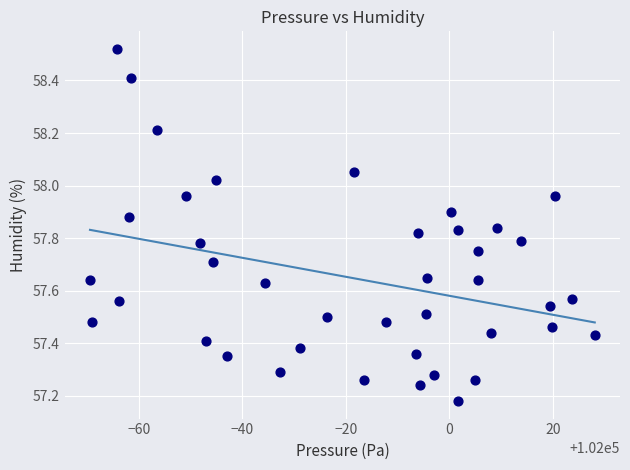

What is the range of Y values (max minus min)?

1.3